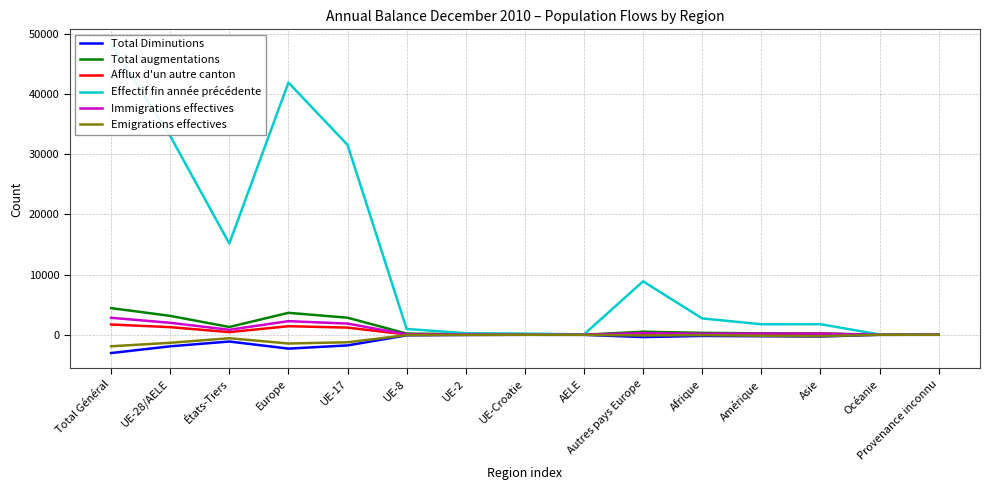

What is the difference between the Emigrations effectives values at AELE and UE-8?

43